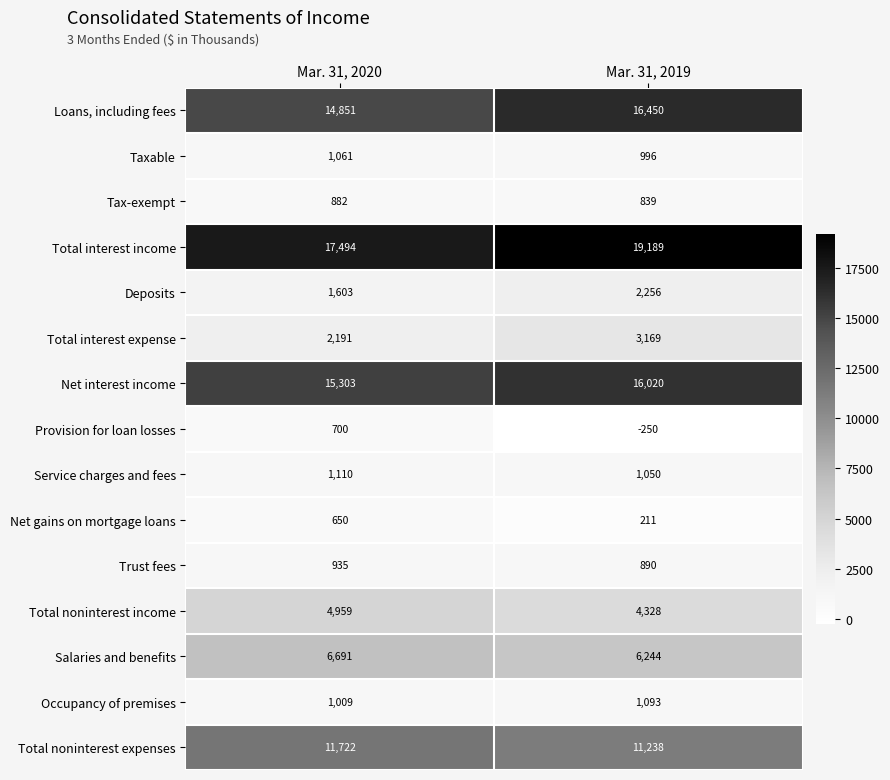

List the series in order of their peak value, lowest first.

Net gains on mortgage loans, Provision for loan losses, Tax-exempt, Trust fees, Taxable, Occupancy of premises, Service charges and fees, Deposits, Total interest expense, Total noninterest income, Salaries and benefits, Total noninterest expenses, Net interest income, Loans, including fees, Total interest income